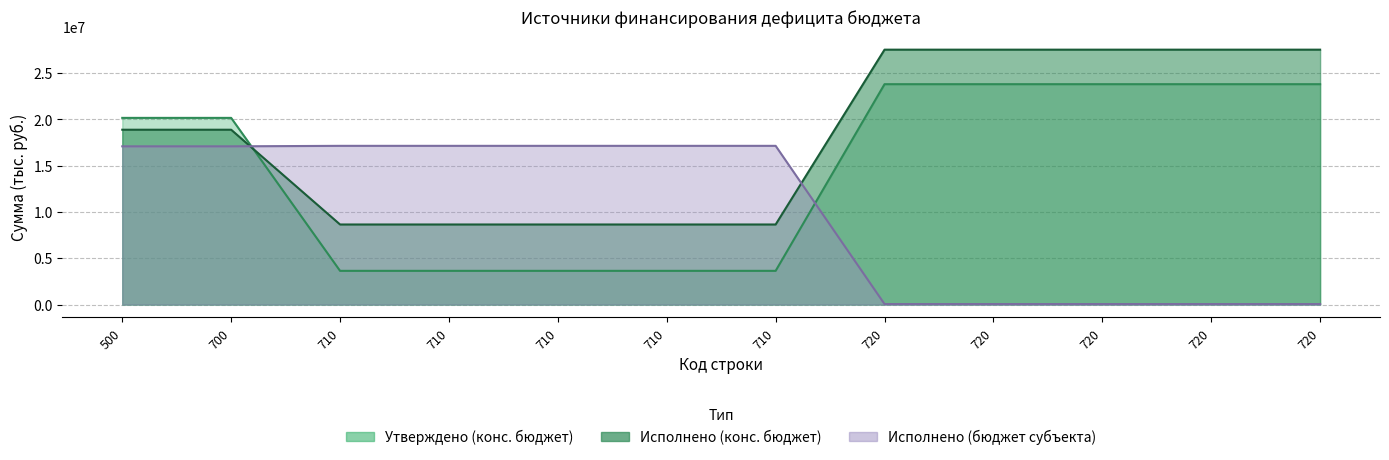

Is the value of Исполнено (бюджет субъекта) at 710 greater than the value of Утверждено (конс. бюджет) at 720?

No